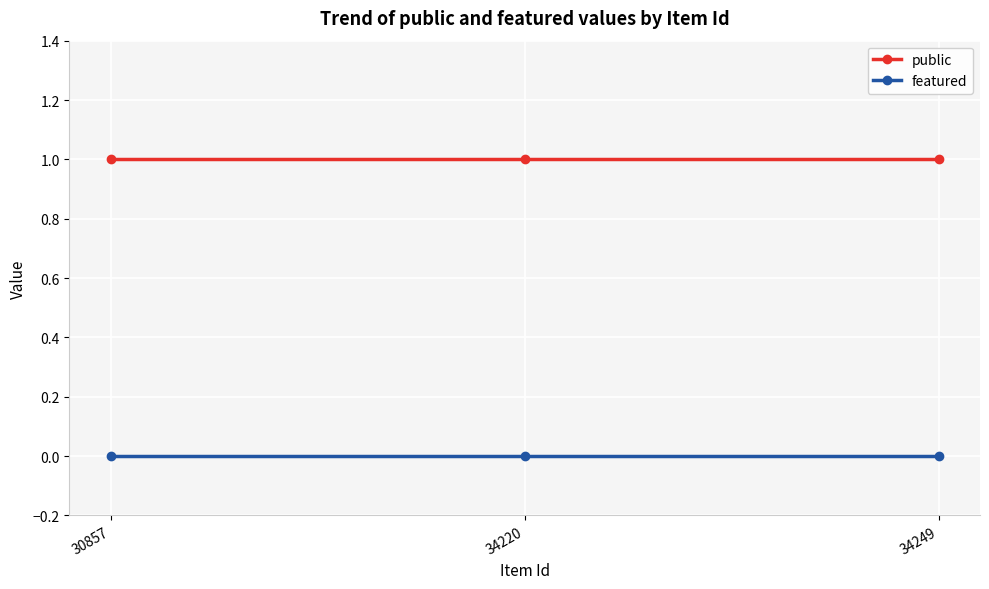

True or false: featured has a value of 0 at 34249.

True